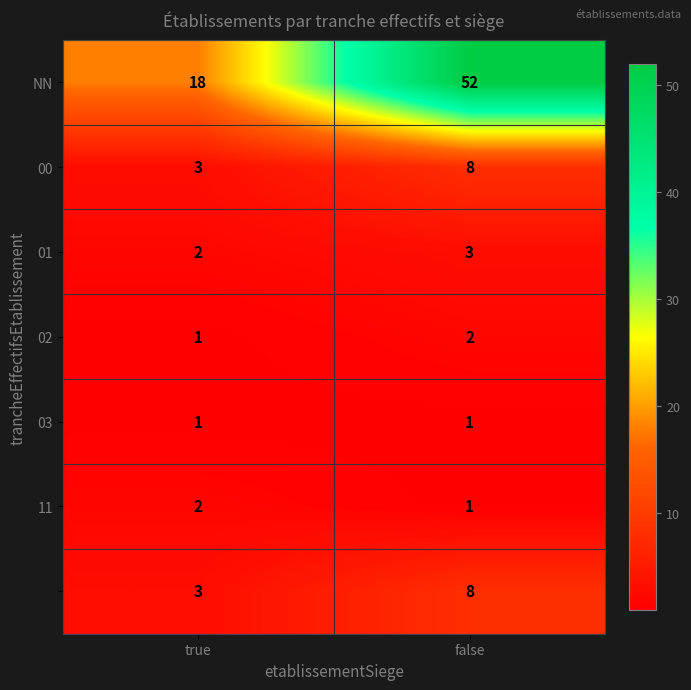

What is the total value across all series at true?

30